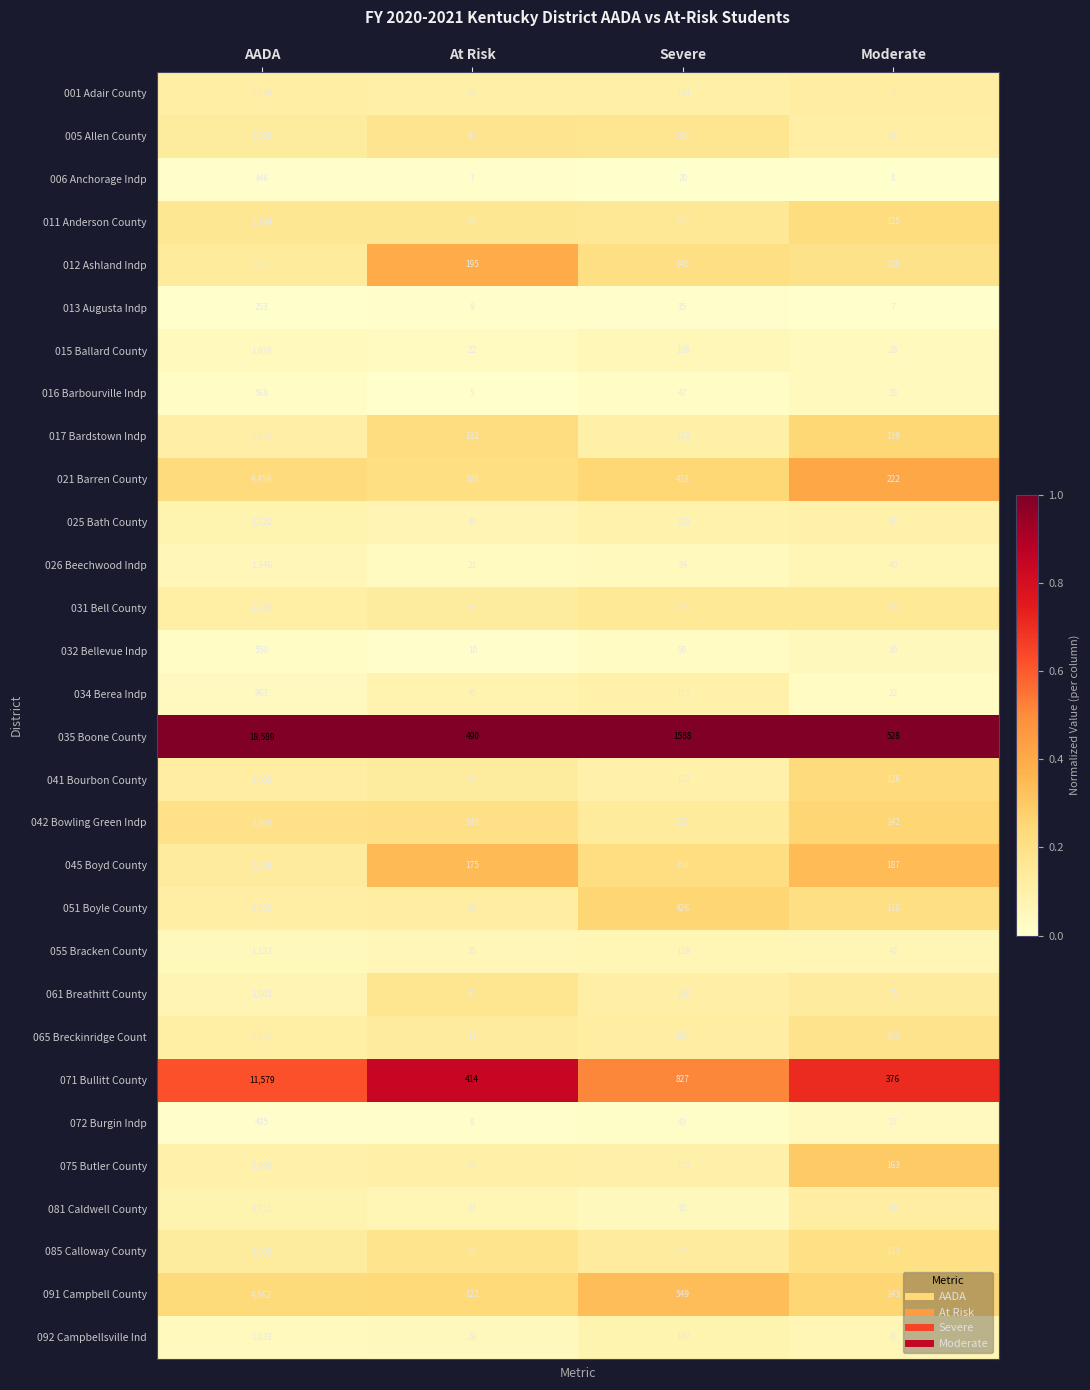

Which series has the largest range (max minus min)?

035 Boone County